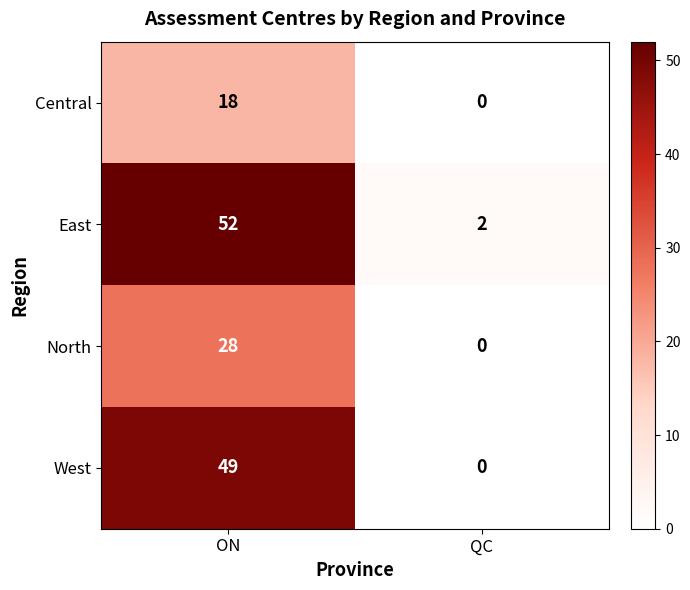

At which label does North reach its peak?

ON